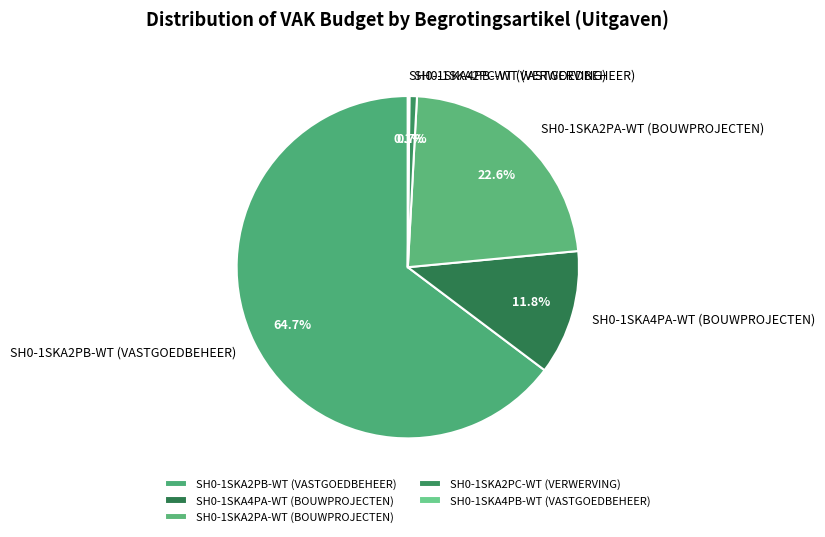

Between SH0-1SKA2PC-WT (VERWERVING) and SH0-1SKA4PA-WT (BOUWPROJECTEN), which is larger?

SH0-1SKA4PA-WT (BOUWPROJECTEN)